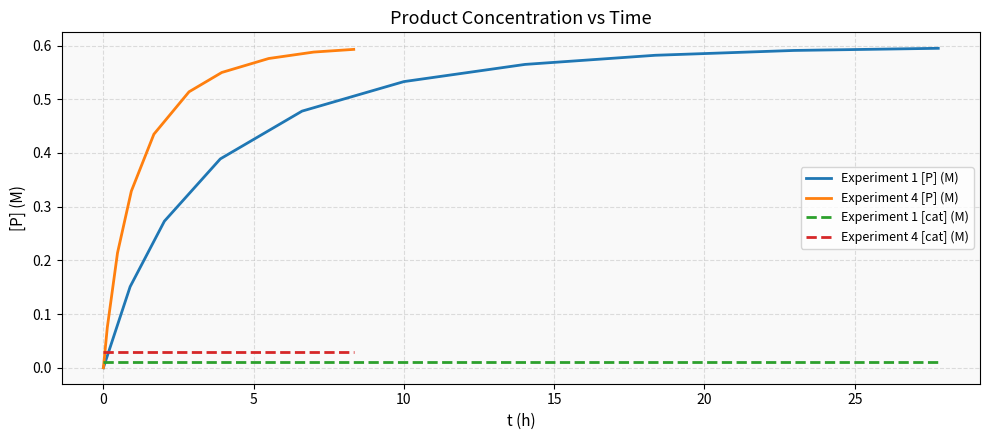

Which series ends up on top after the final intersection of Experiment 1 [P] (M) and Experiment 1 [cat] (M)?

Experiment 1 [P] (M)